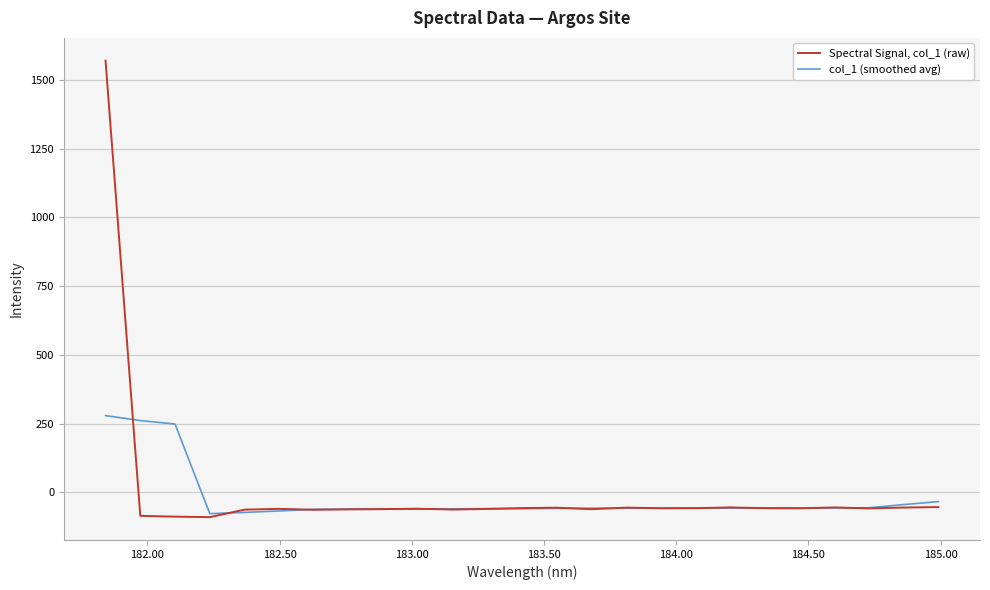

What are all the series names shown in the legend?

Spectral Signal, col_1 (raw), col_1 (smoothed avg)